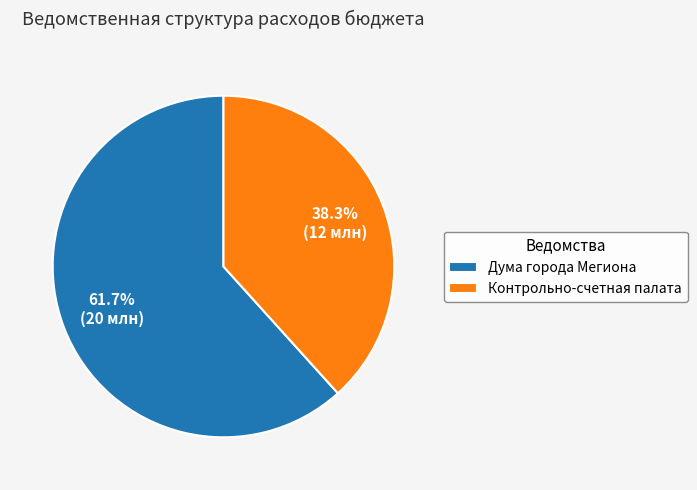

What percentage do Контрольно-счетная палата and Дума города Мегиона together represent?

100.0%